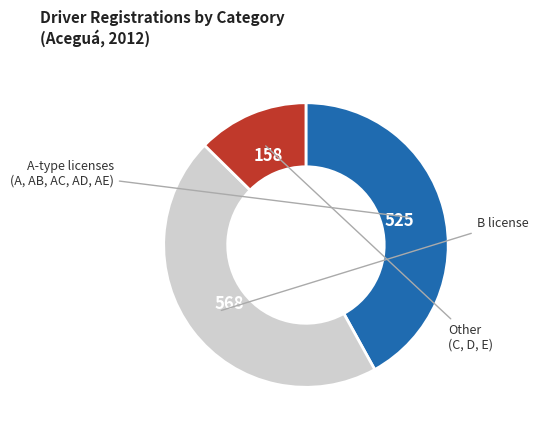

Is there a majority slice in this chart?

No